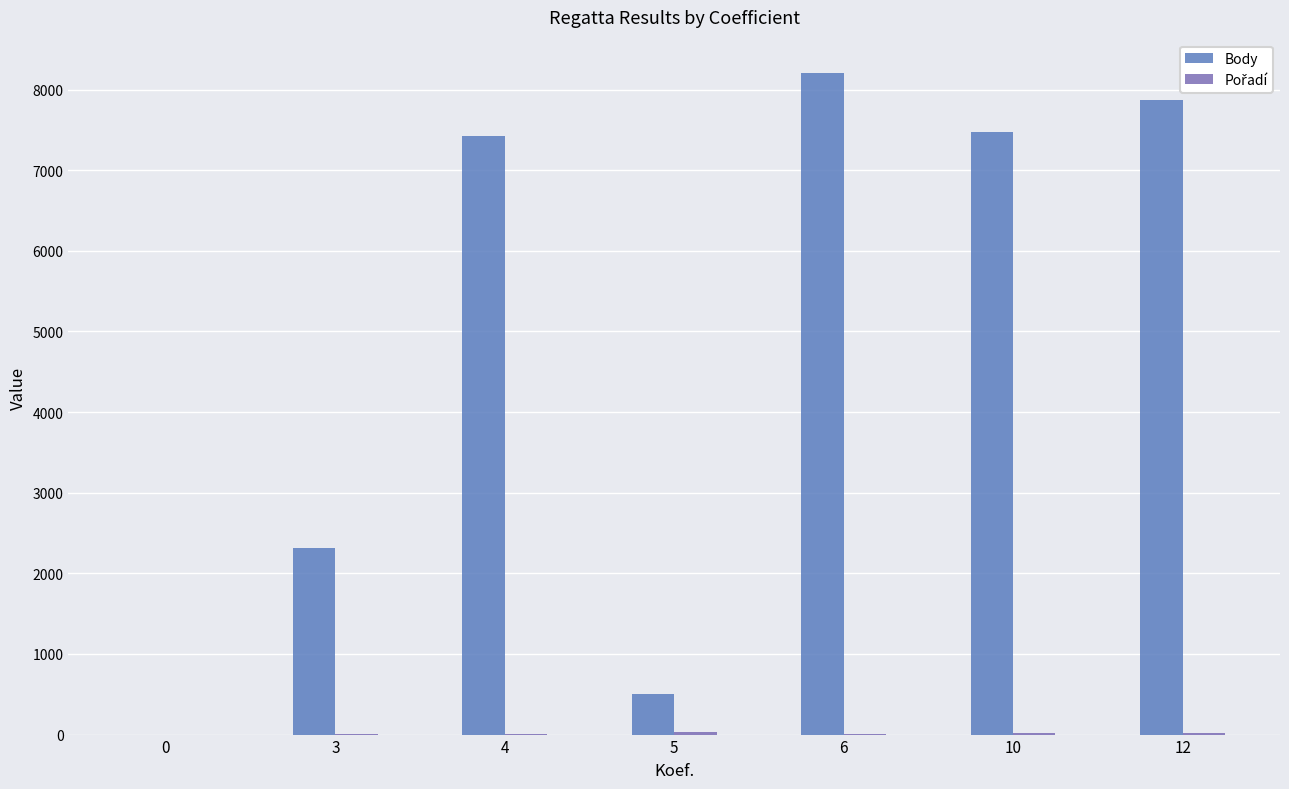

Where is Pořadí nearest to the value 15?

10